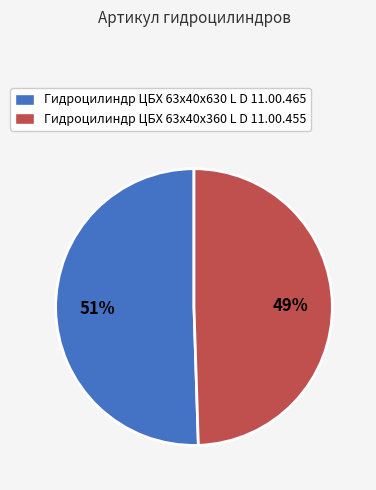

Between Гидроцилиндр ЦБХ 63х40х630 L D 11.00.465 and Гидроцилиндр ЦБХ 63х40х360 L D 11.00.455, which is larger?

Гидроцилиндр ЦБХ 63х40х630 L D 11.00.465